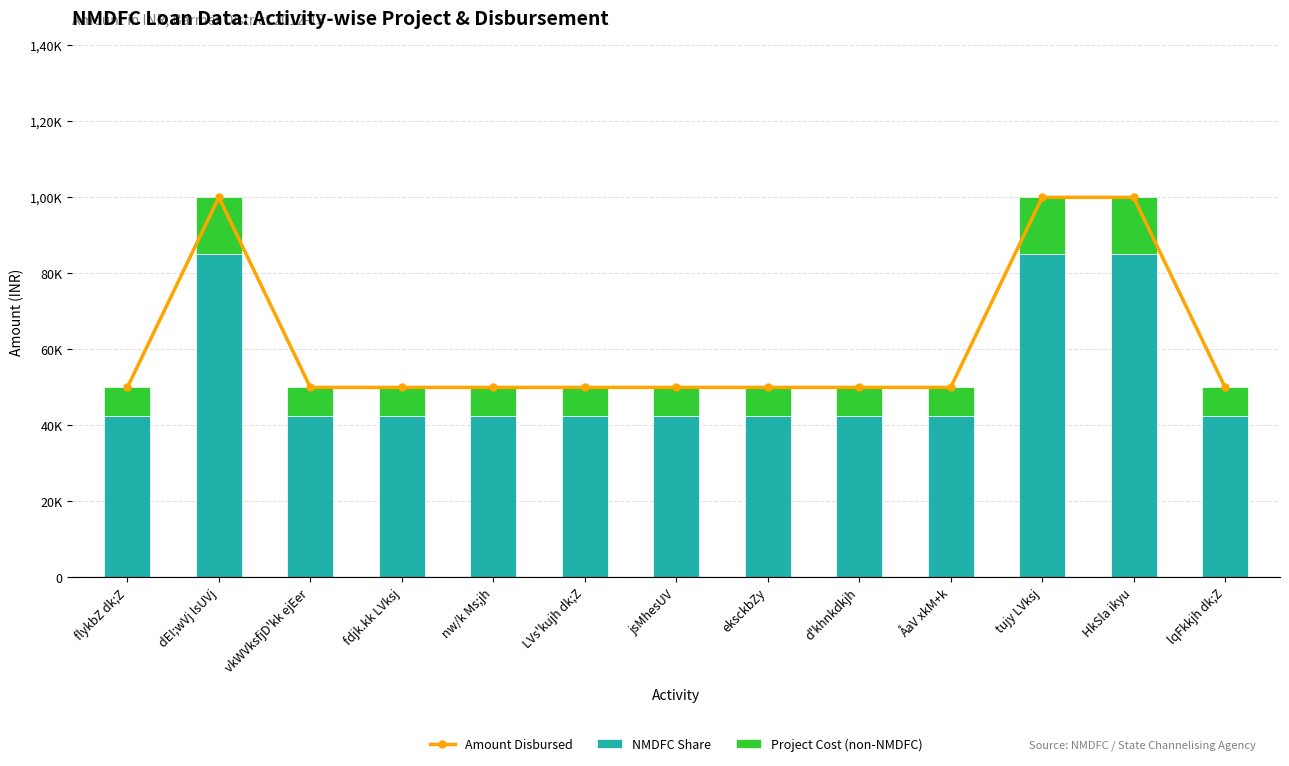

What is the sum of the Project Cost (non-NMDFC) values at fdjk.kk LVksj and vkWVksfjD'kk ejEer?

15000